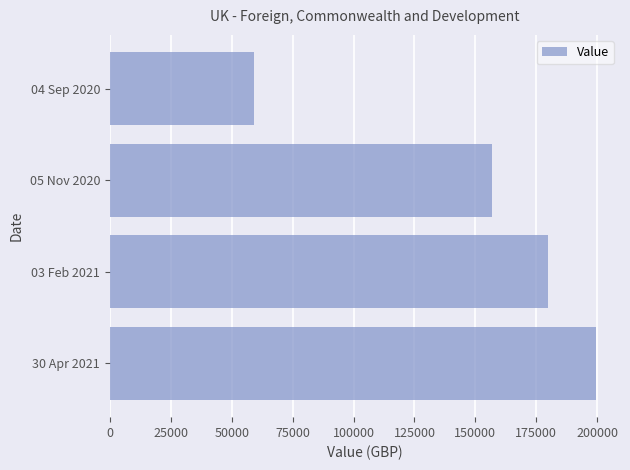

How many bars are there in total?

4